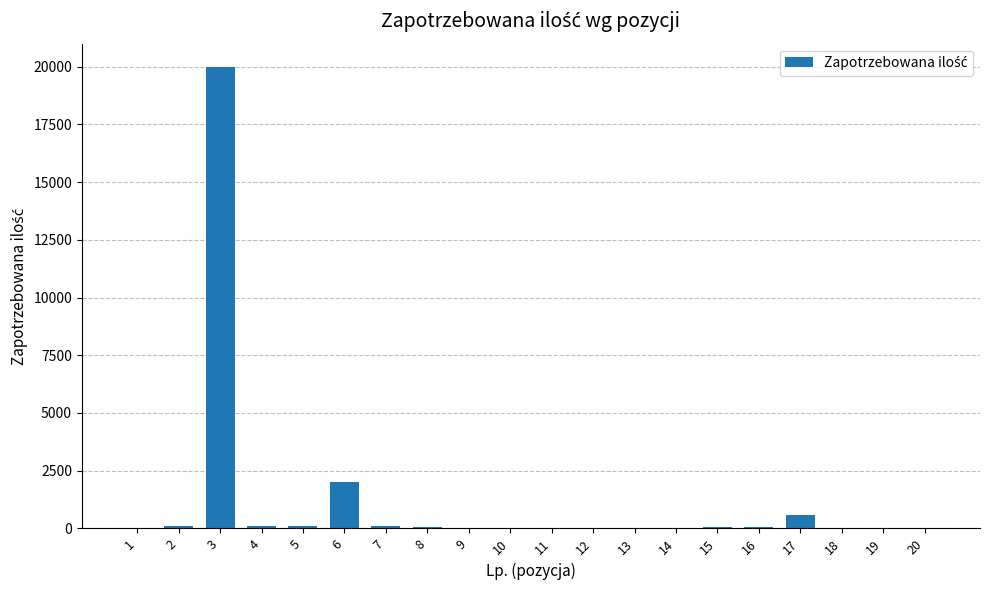

The chart shows a value of 60 at 15. True or false?

True